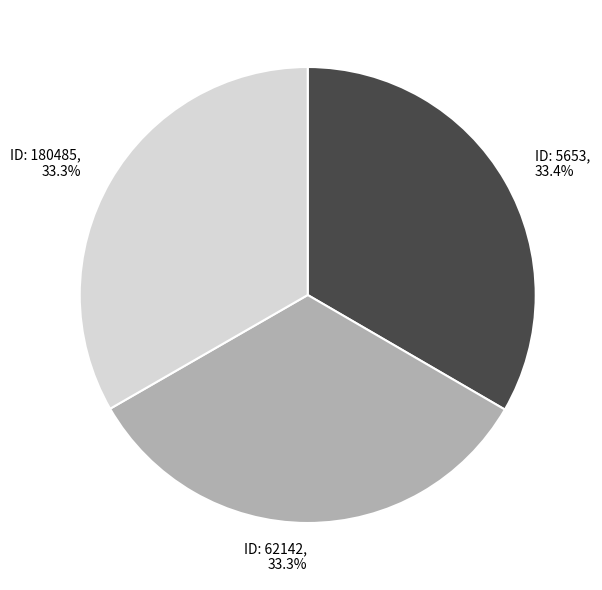

Is there a majority slice in this chart?

No